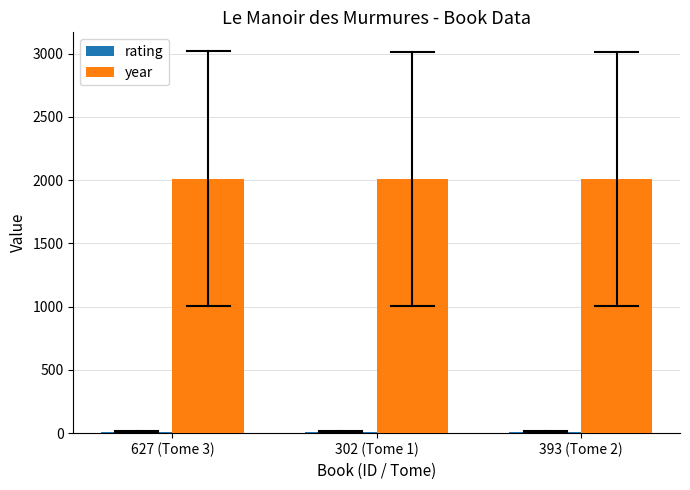

The value of year at 627 (Tome 3) is 2011. True or false?

True